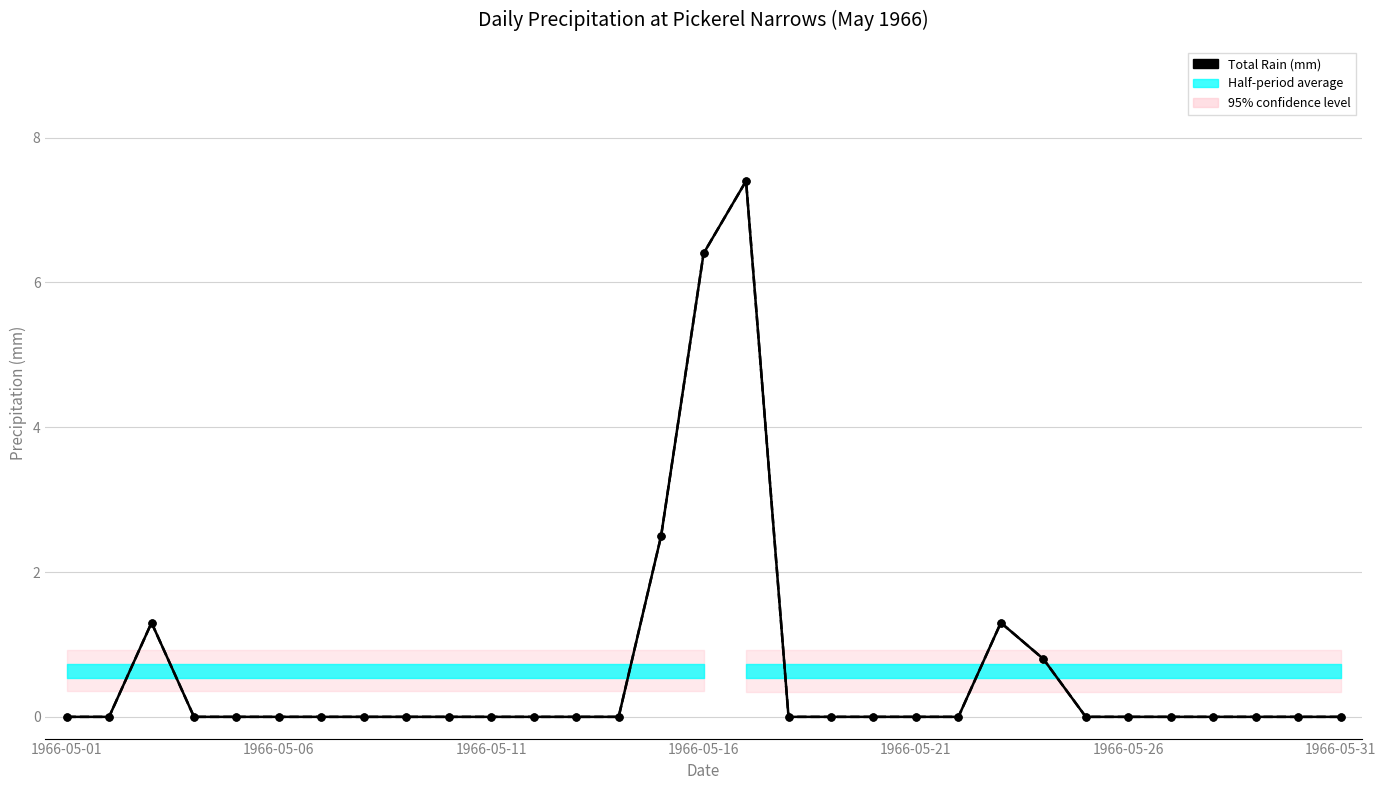

How many positive values does the Total Precip (mm) series have?

6